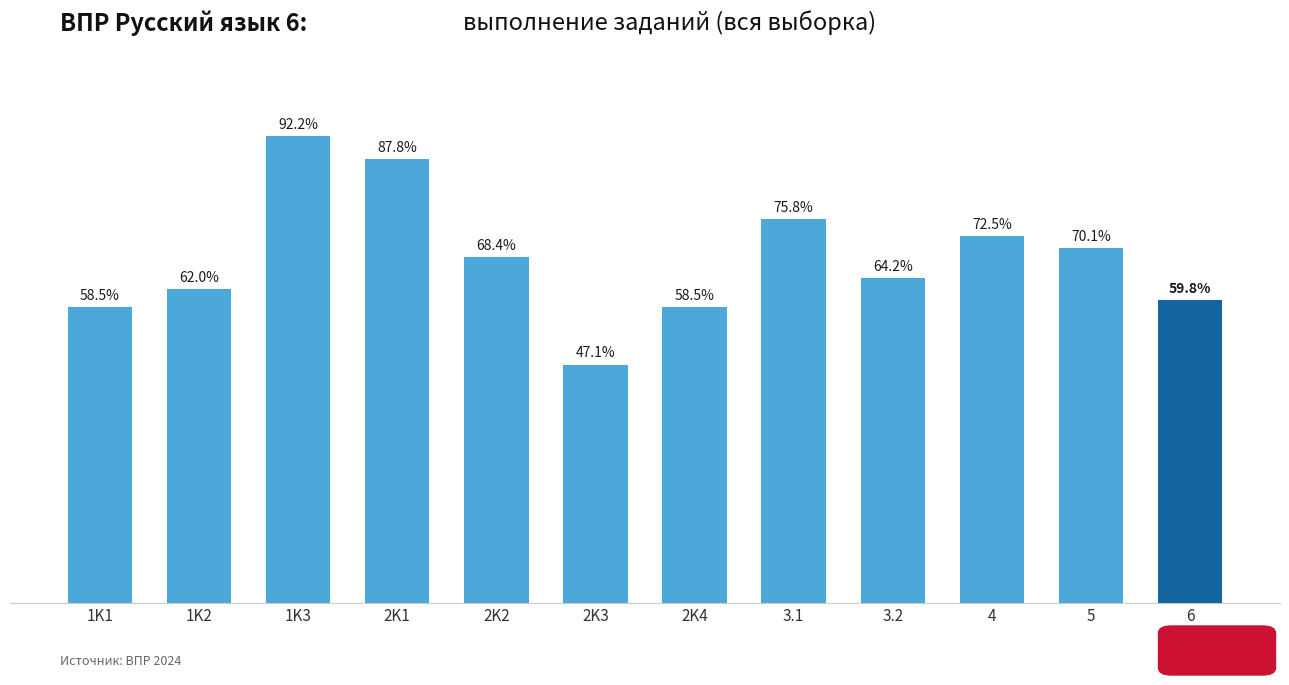

What is the label of the 7th bar from the left?

2K4